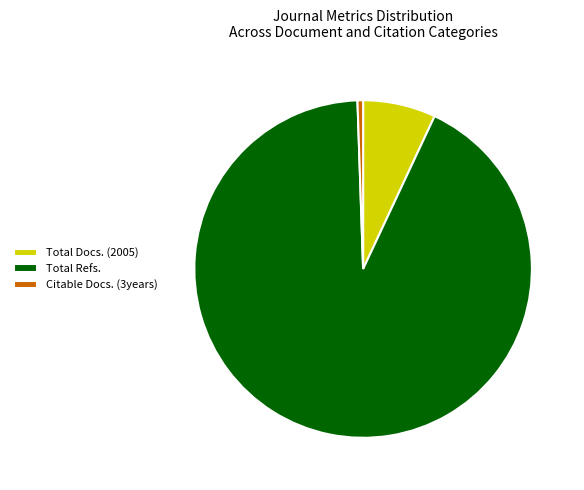

How many slices are in this pie chart?

3